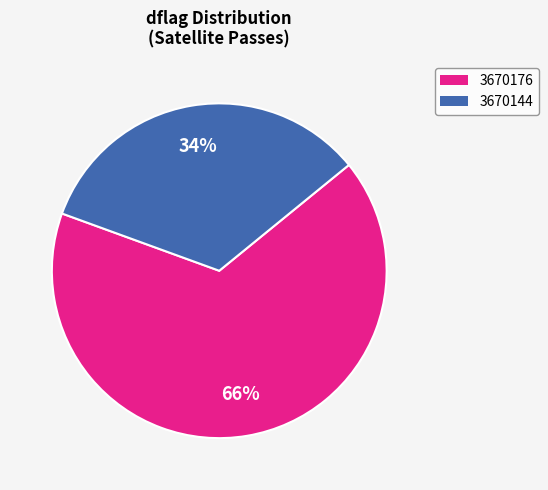

To the nearest percent, what is the average slice percentage?

50%